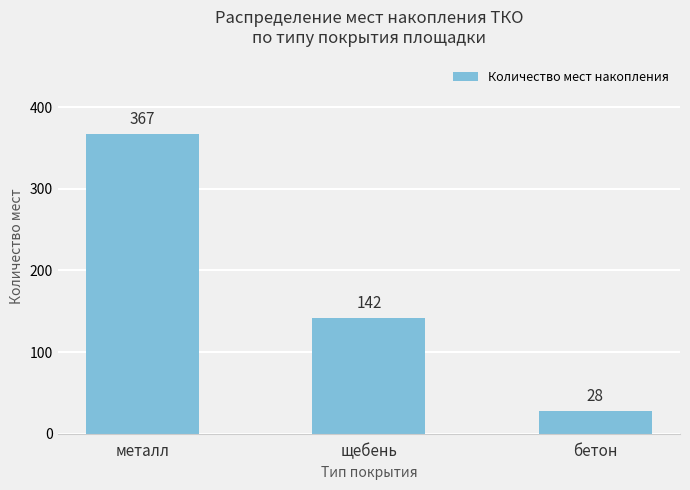

Approximately how many times larger is the value at металл compared to щебень?

2.6